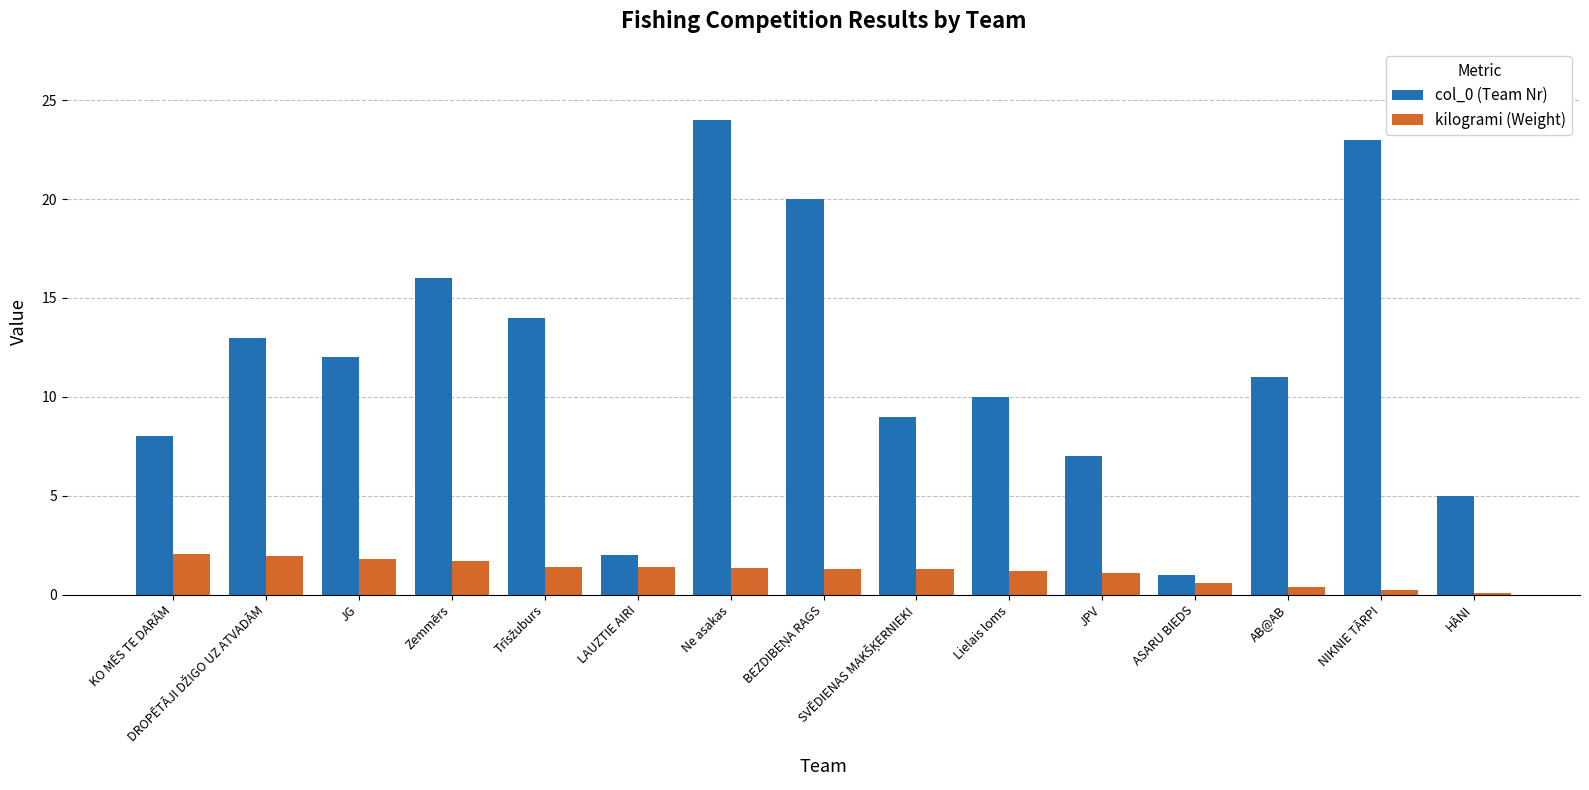

Which series has the widest spread of values?

col_0 (Team Nr)